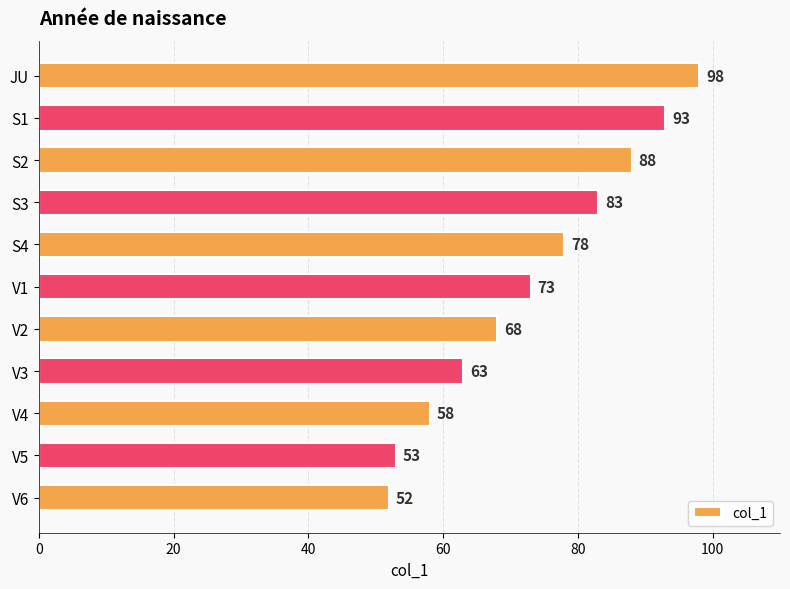

Reading top to bottom, extract all data points from this chart.

JU=98	S1=93	S2=88	S3=83	S4=78	V1=73	V2=68	V3=63	V4=58	V5=53	V6=52